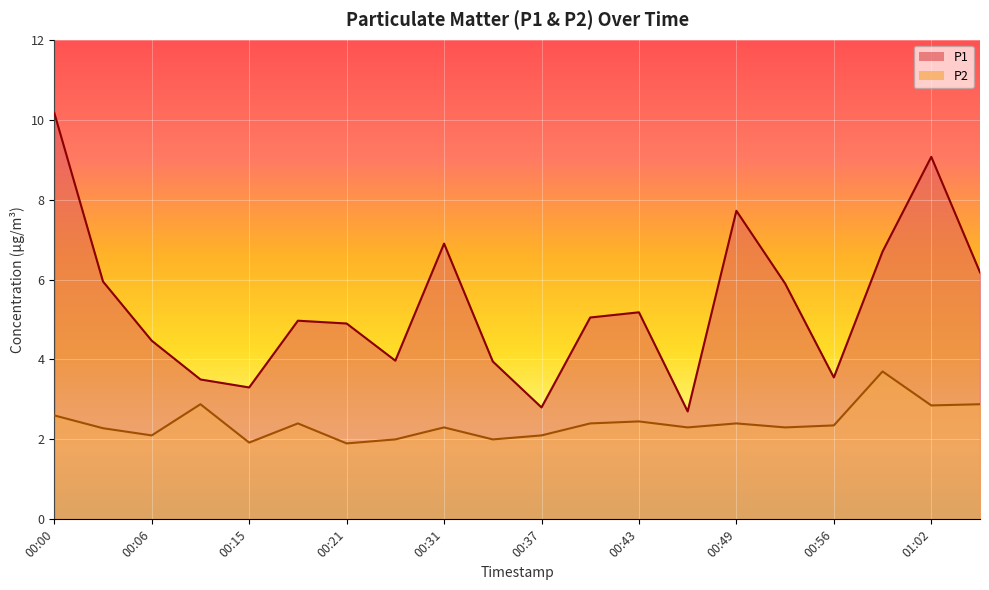

Which series has the largest range (max minus min)?

P1